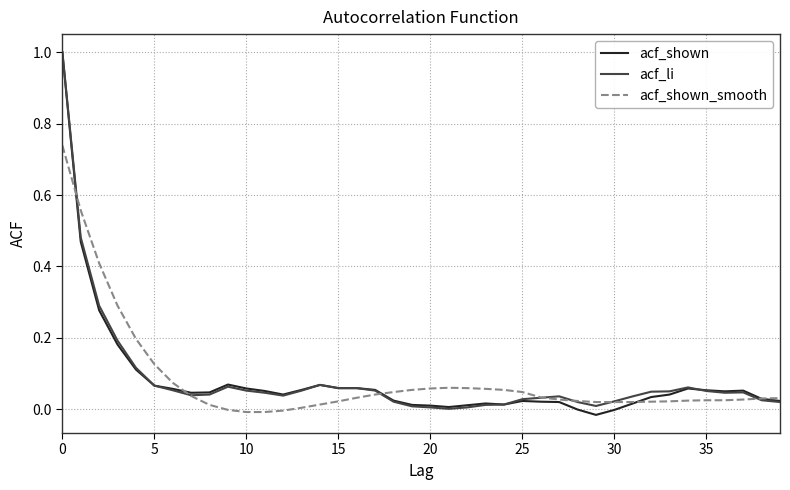

What is the maximum value for acf_shown?

1.0